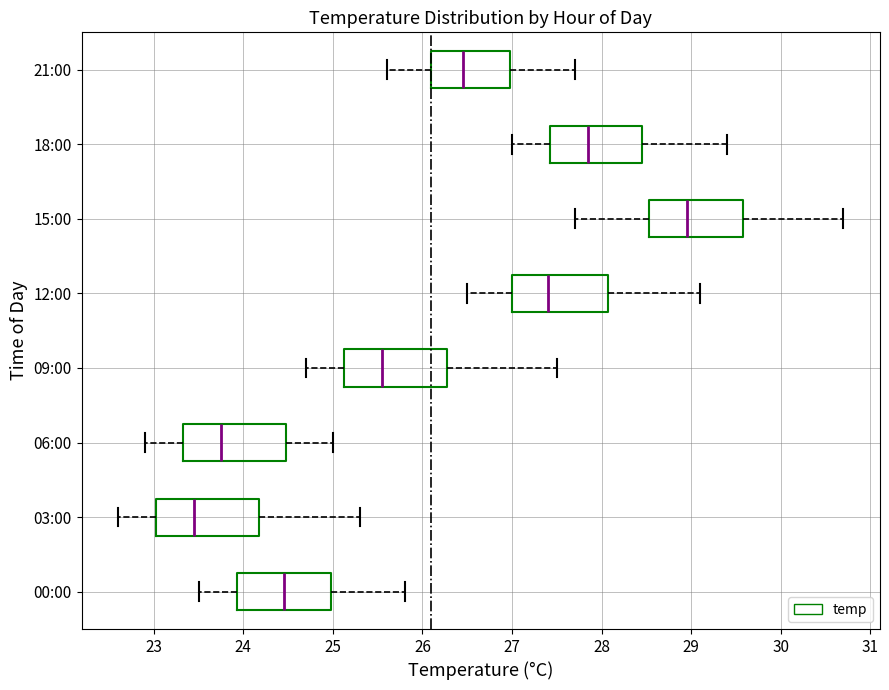

Reading bottom to top, read every box against the x-axis: the position of its median line, the range the box covers, and the ends of its whiskers. The values are not printed on the chart, so give them approximately, as read against the axis.

00:00: median 24.5, box 23.9 to 25.0, whiskers 23.5 to 25.8
03:00: median 23.5, box 23.0 to 24.2, whiskers 22.6 to 25.3
06:00: median 23.8, box 23.3 to 24.5, whiskers 22.9 to 25.0
09:00: median 25.6, box 25.1 to 26.3, whiskers 24.7 to 27.5
12:00: median 27.4, box 27.0 to 28.1, whiskers 26.5 to 29.1
15:00: median 29.0, box 28.5 to 29.6, whiskers 27.7 to 30.7
18:00: median 27.9, box 27.4 to 28.5, whiskers 27.0 to 29.4
21:00: median 26.5, box 26.1 to 27.0, whiskers 25.6 to 27.7